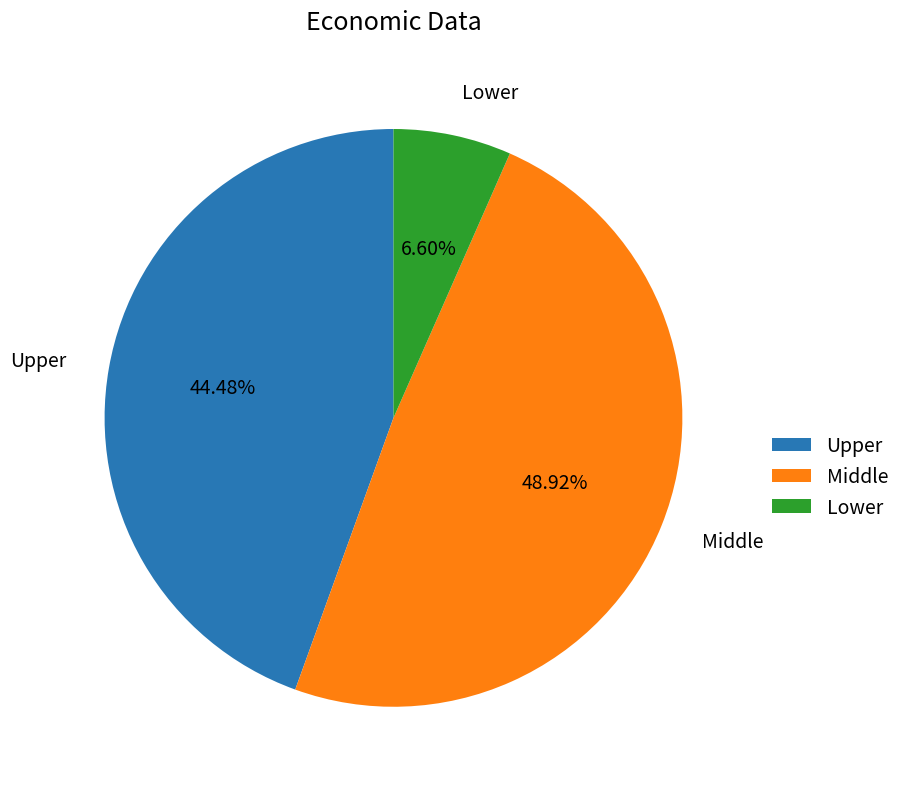

Is there a majority slice in this chart?

No